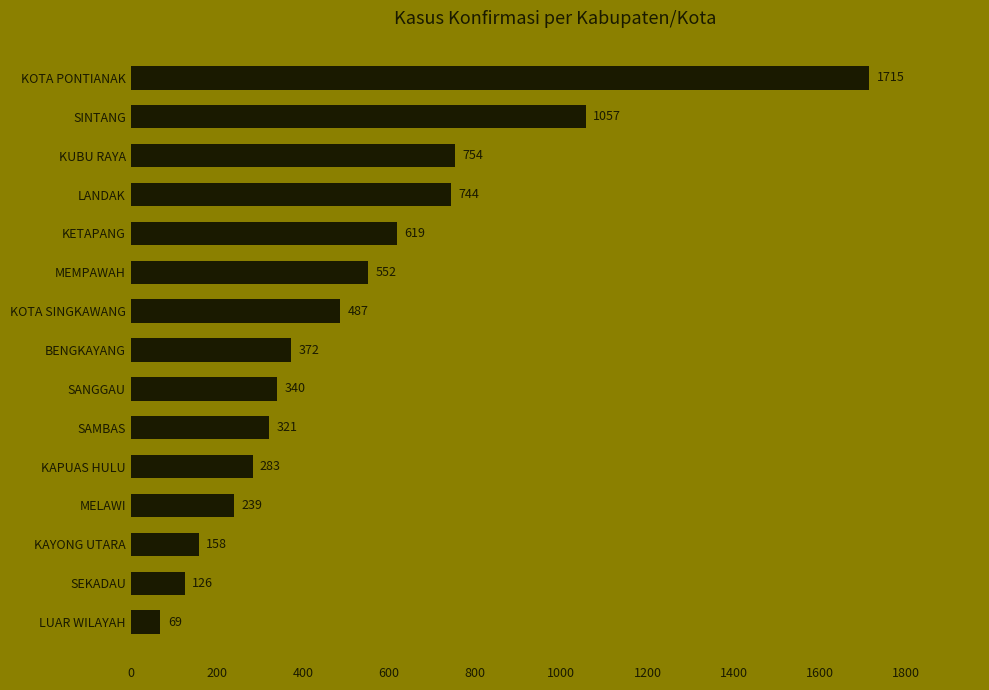

List the labels in order of value, smallest first.

LUAR WILAYAH, SEKADAU, KAYONG UTARA, MELAWI, KAPUAS HULU, SAMBAS, SANGGAU, BENGKAYANG, KOTA SINGKAWANG, MEMPAWAH, KETAPANG, LANDAK, KUBU RAYA, SINTANG, KOTA PONTIANAK